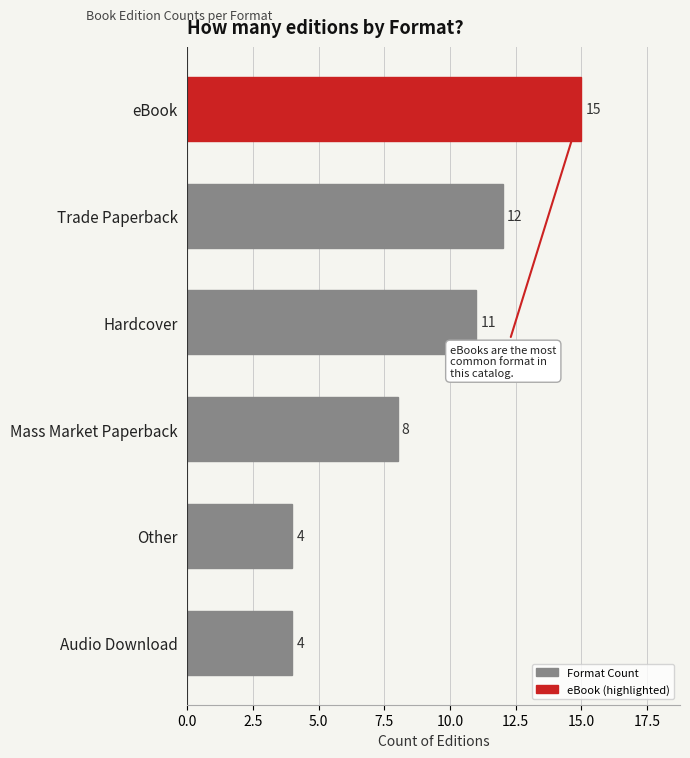

How many values are below 11?

3